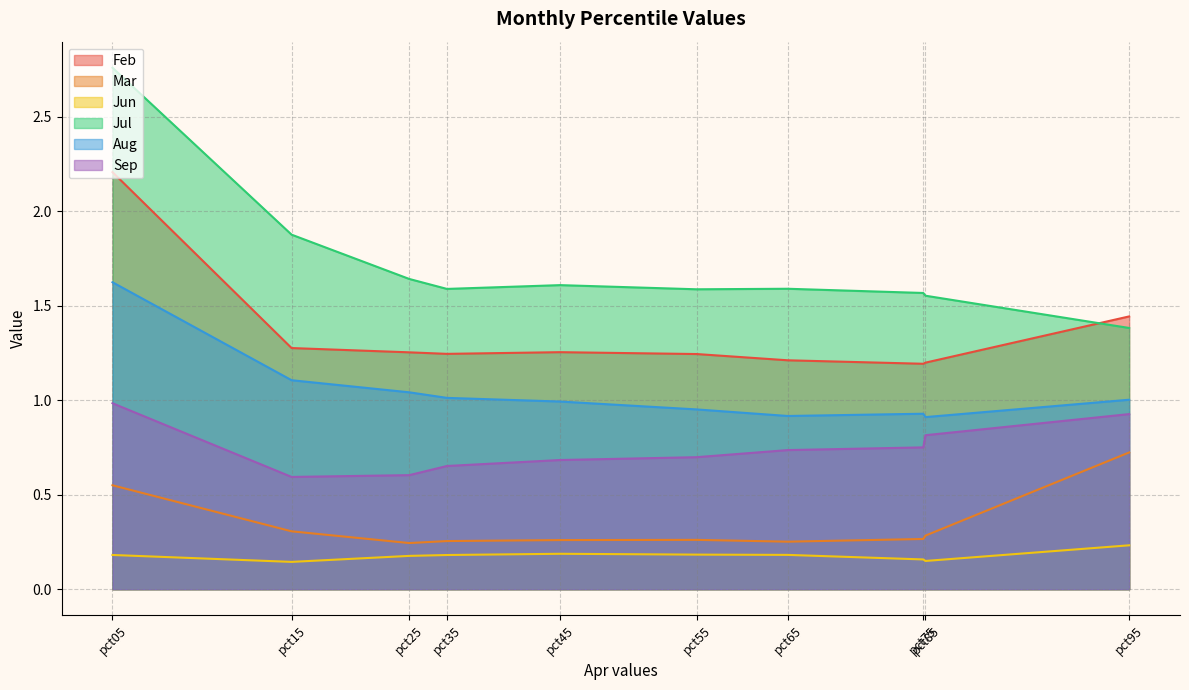

Reading left to right, extract all data points from this chart.

Feb: pct05=2.2	pct15=1.3	pct25=1.3	pct35=1.2	pct45=1.3	pct55=1.2	pct65=1.2	pct75=1.2	pct85=1.2	pct95=1.4
Mar: pct05=0.5	pct15=0.3	pct25=0.2	pct35=0.3	pct45=0.3	pct55=0.3	pct65=0.3	pct75=0.3	pct85=0.3	pct95=0.7
Jun: pct05=0.2	pct15=0.1	pct25=0.2	pct35=0.2	pct45=0.2	pct55=0.2	pct65=0.2	pct75=0.2	pct85=0.1	pct95=0.2
Jul: pct05=2.8	pct15=1.9	pct25=1.6	pct35=1.6	pct45=1.6	pct55=1.6	pct65=1.6	pct75=1.6	pct85=1.6	pct95=1.4
Aug: pct05=1.6	pct15=1.1	pct25=1.0	pct35=1.0	pct45=1.0	pct55=1.0	pct65=0.9	pct75=0.9	pct85=0.9	pct95=1.0
Sep: pct05=1.0	pct15=0.6	pct25=0.6	pct35=0.7	pct45=0.7	pct55=0.7	pct65=0.7	pct75=0.8	pct85=0.8	pct95=0.9